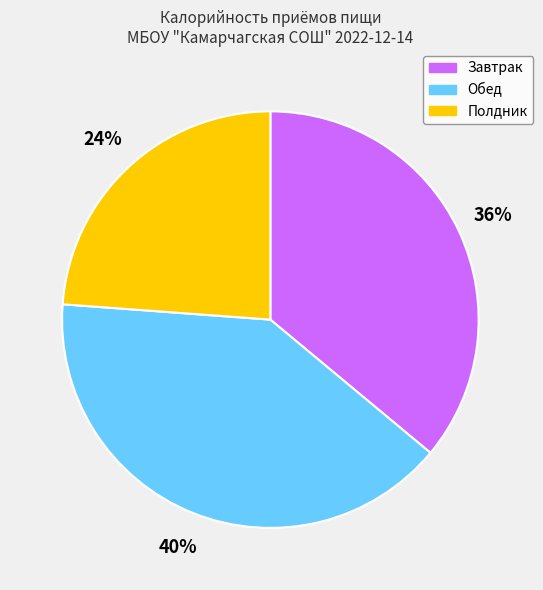

True or false: Полдник accounts for 24% of the total.

True